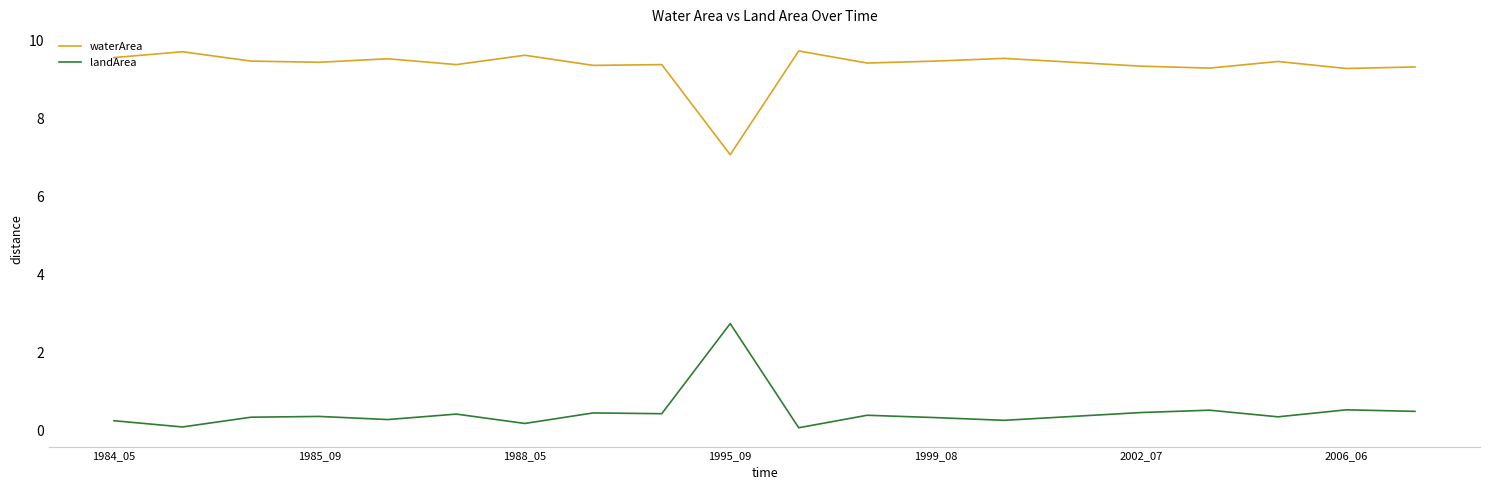

What is the difference between the maximum and minimum values in the waterArea series?

2.7